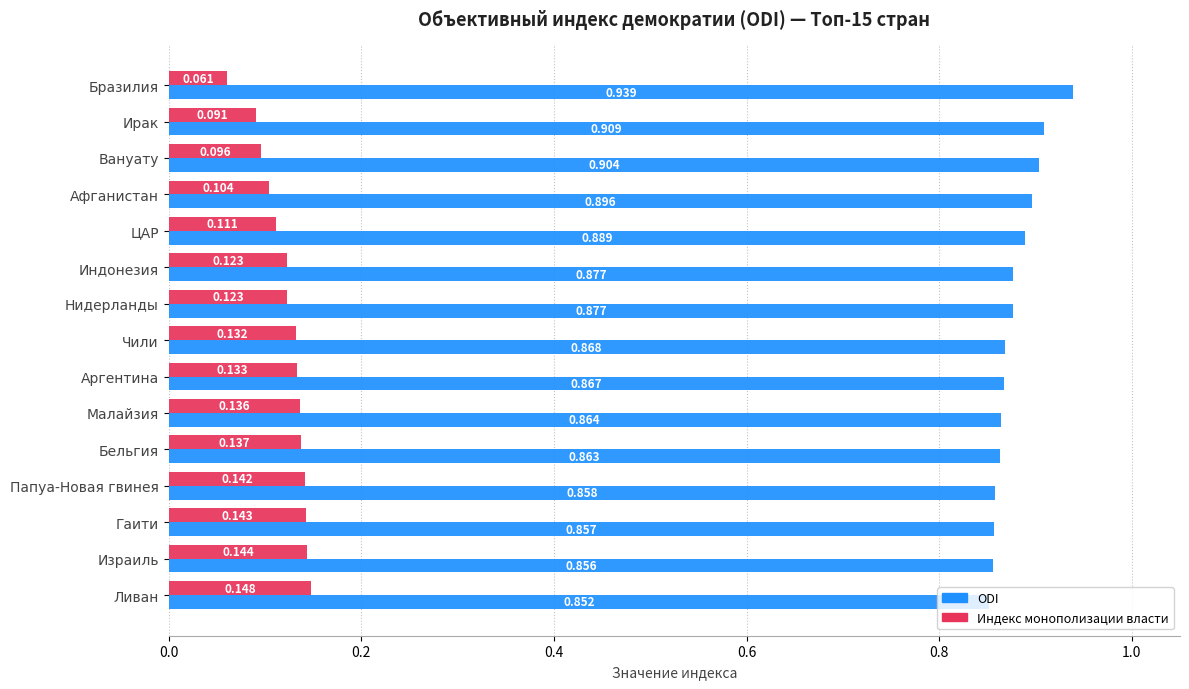

Which category has the lowest value across all series?

Бразилия